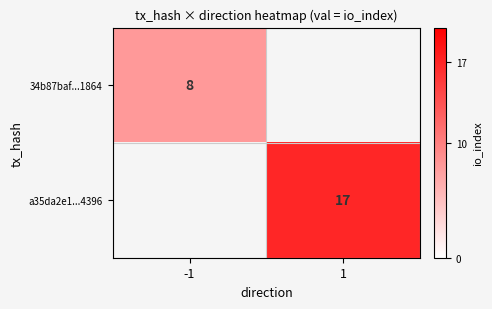

At which category is the sum across all series the highest?

1